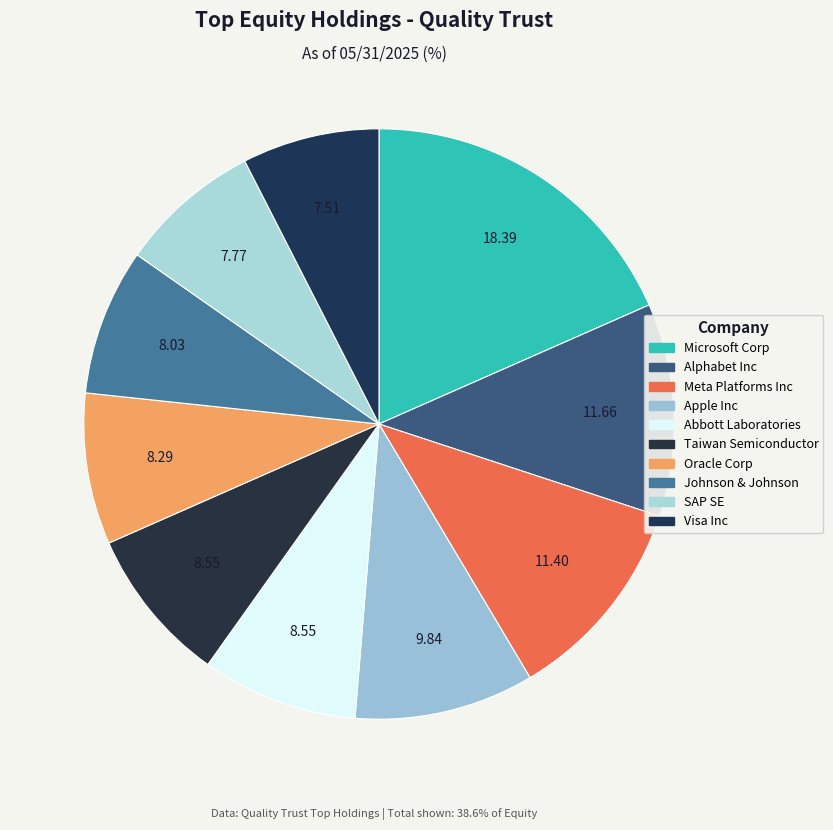

Does any single category account for the majority?

No